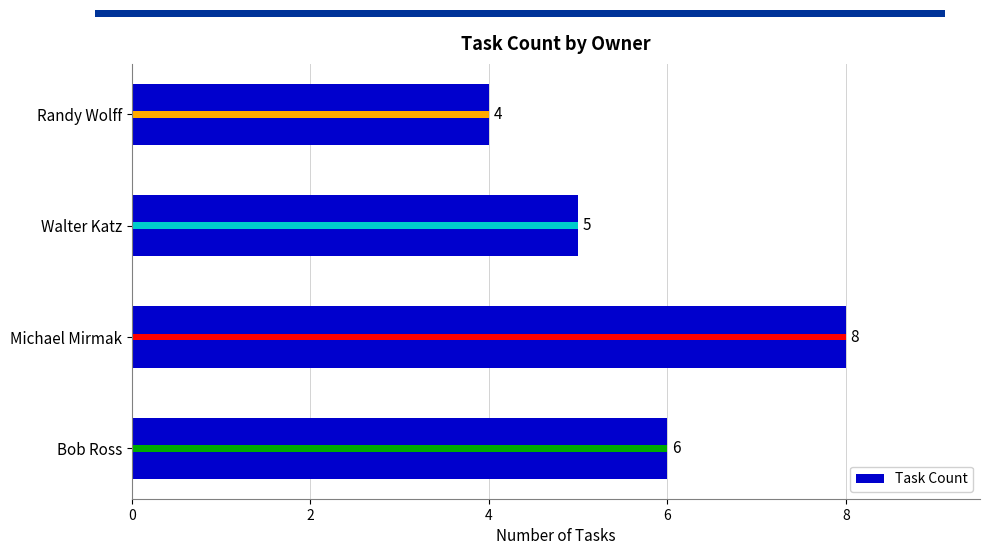

Are the bars horizontal?

Yes